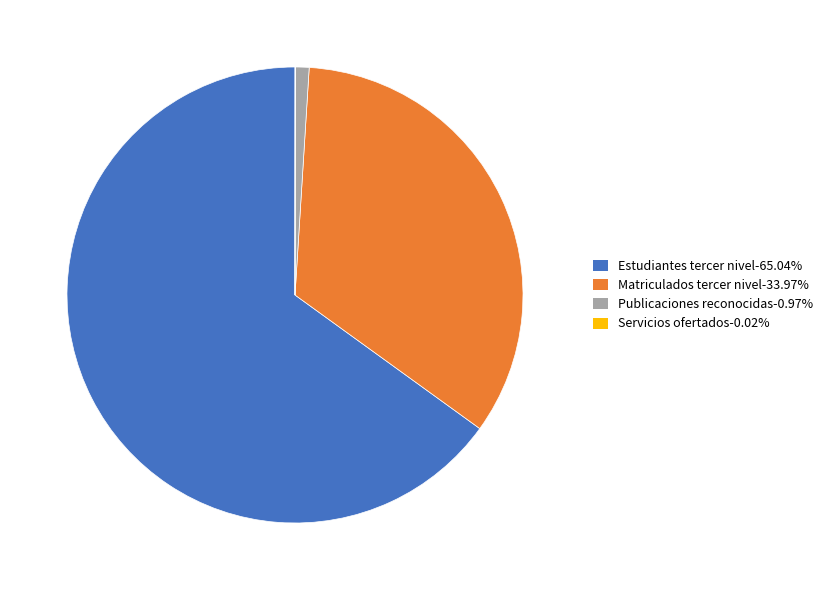

Which slice represents more than half of the pie?

Estudiantes tercer nivel